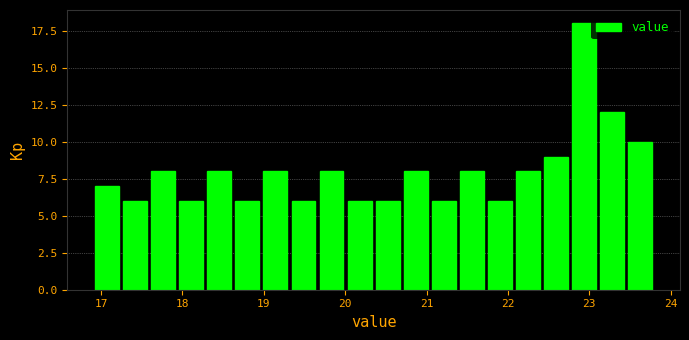

Around what value on the x-axis is the tallest bar? Give the approximate position of its centre, as read against the axis.

22.9